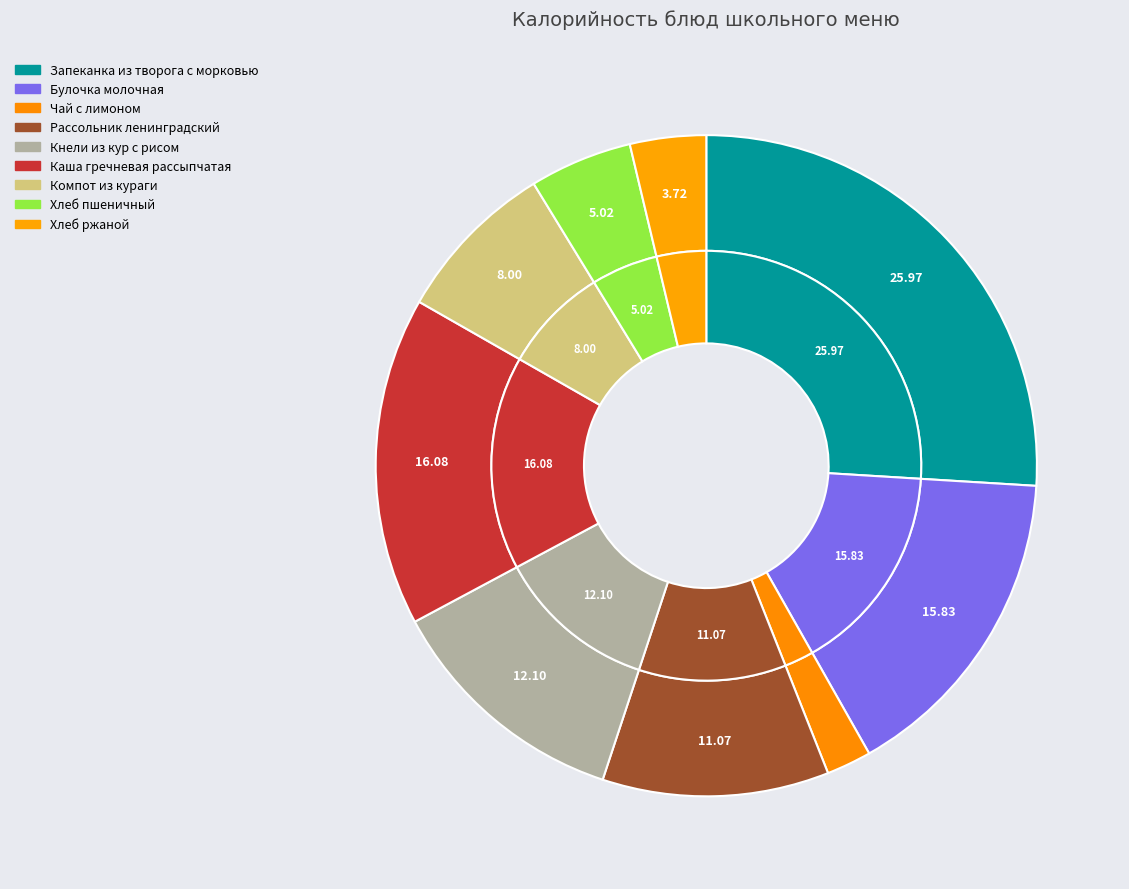

What is the change in value from Булочка молочная to Чай с лимоном?

-191.4